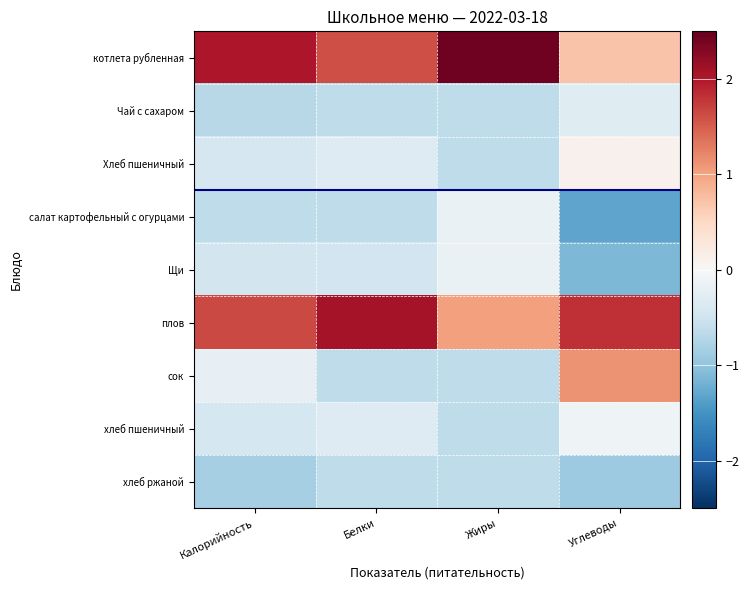

How many data points does each series have?

4